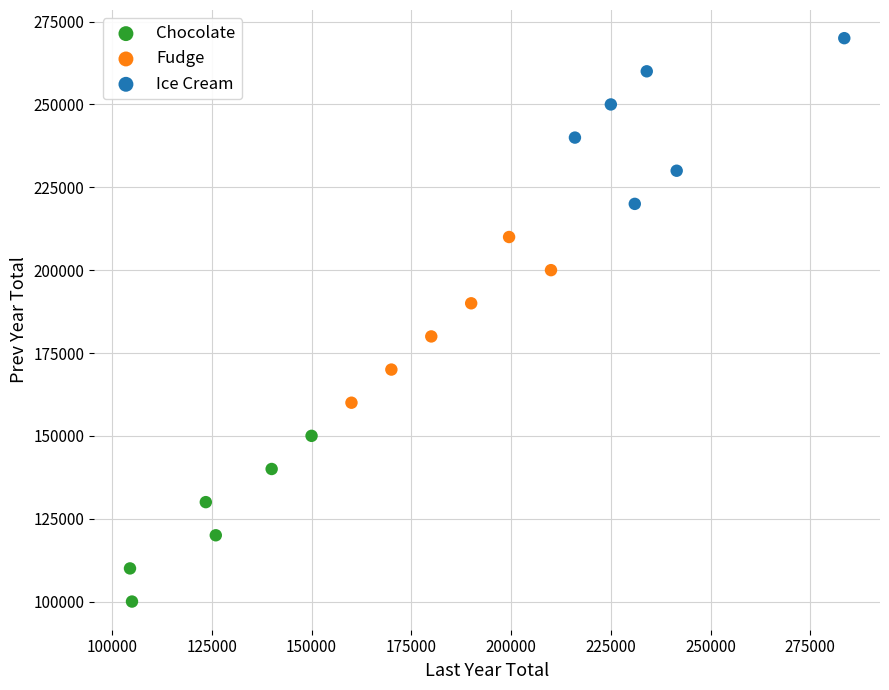

Which series contains the lowest Y value?

Chocolate